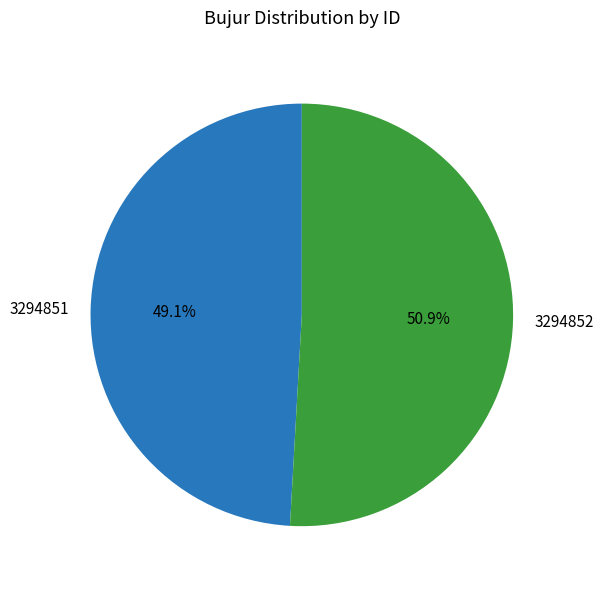

What percentage is the 3294852 slice, to the nearest percent?

51%